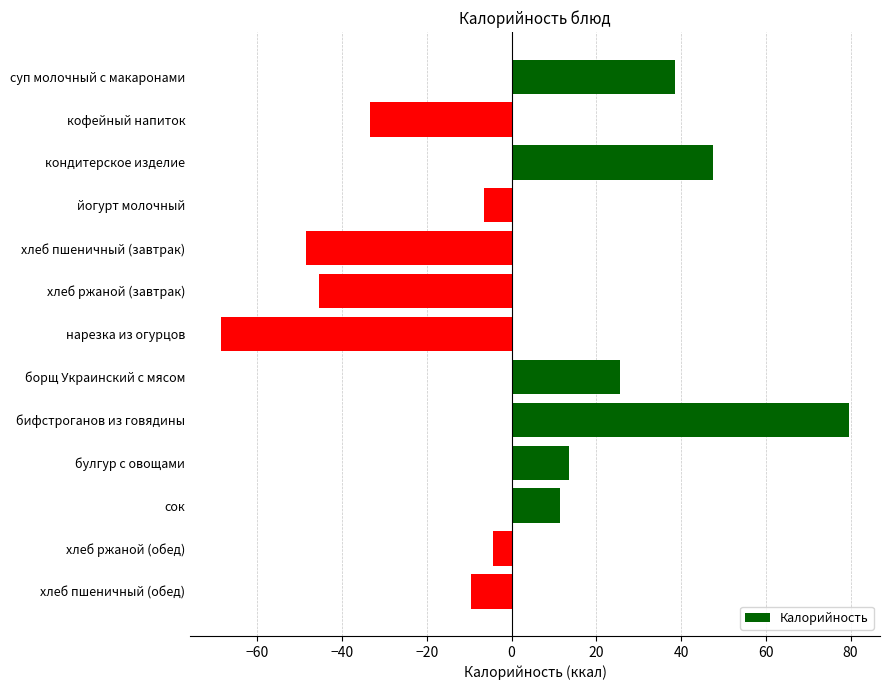

True or false: the data shows 25.5 at борщ Украинский с мясом.

True